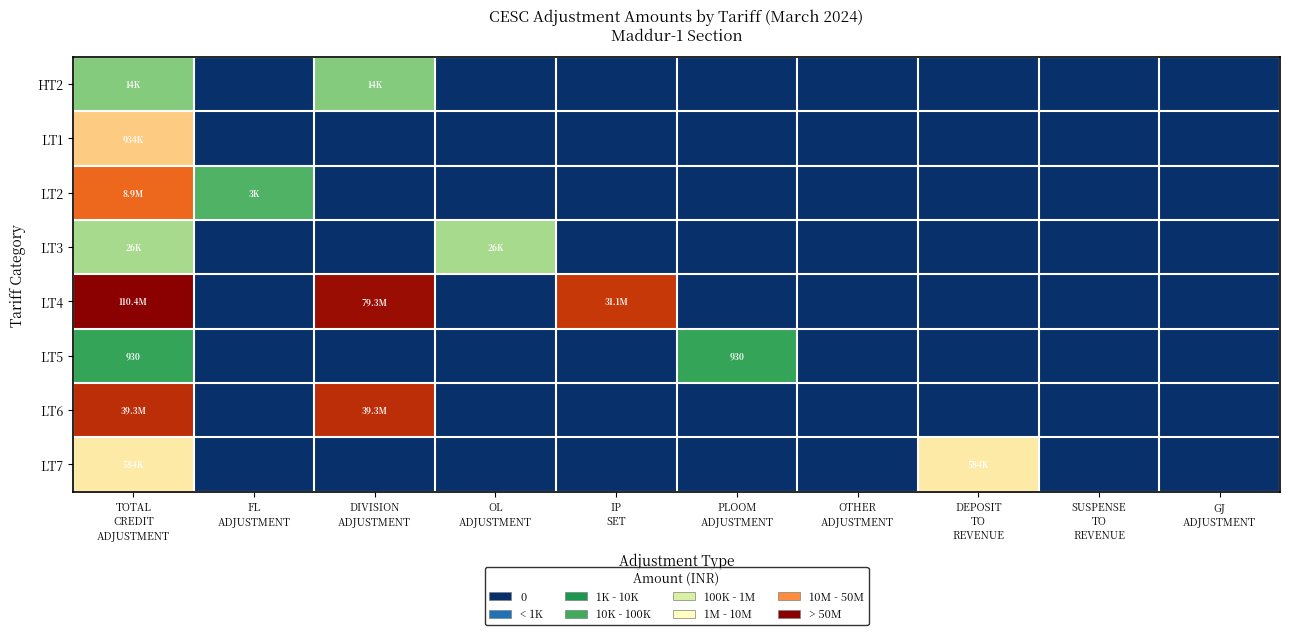

Which category has the highest value in the LT1 series?

TOTAL CREDIT ADJUSTMENT